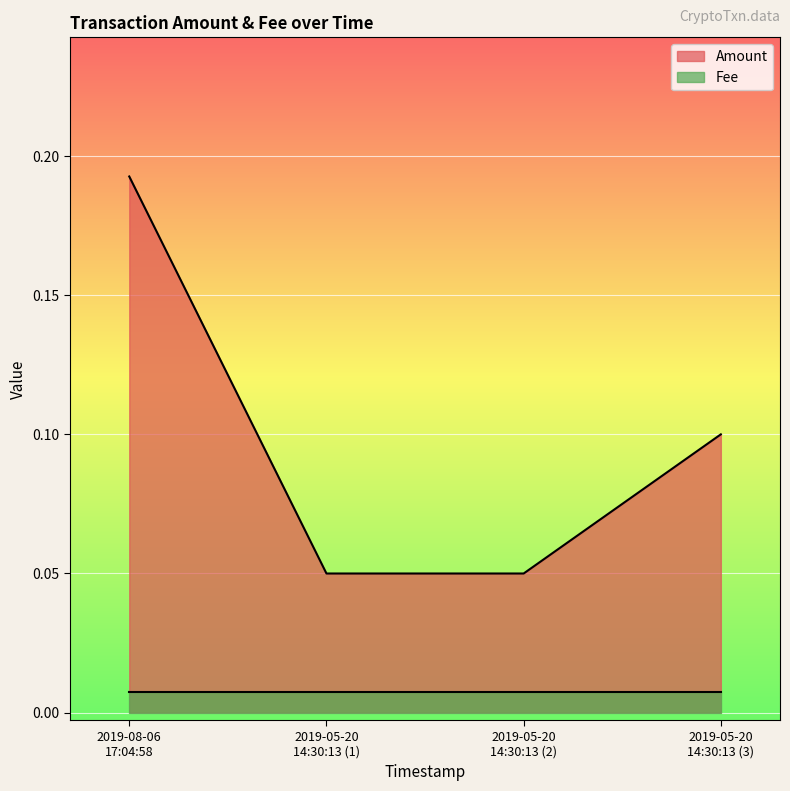

Which series has the largest total across all categories?

Amount